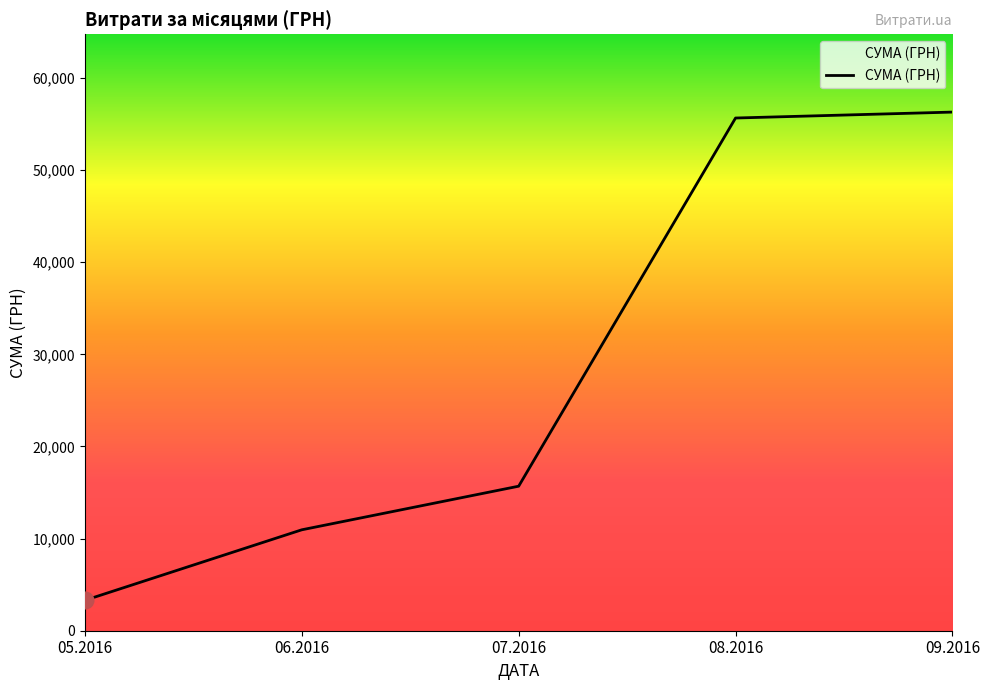

Is this an area chart (filled region under the line)?

No